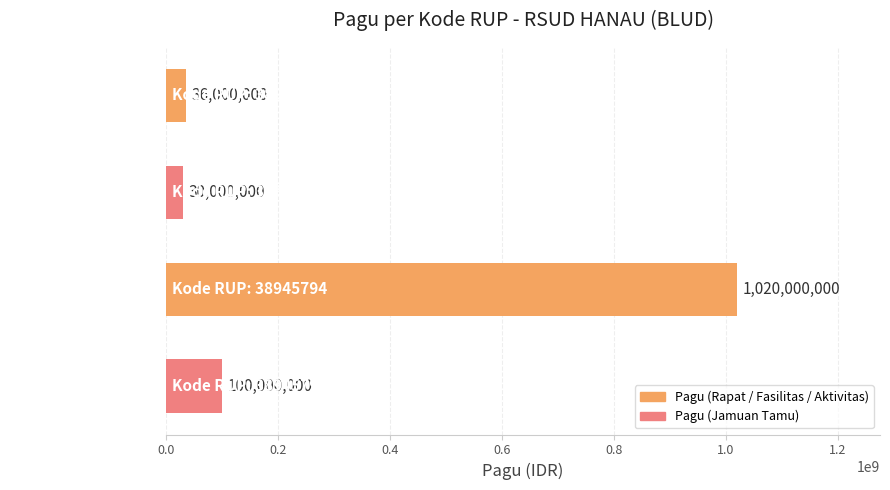

How many data points are less than 100000000?

2